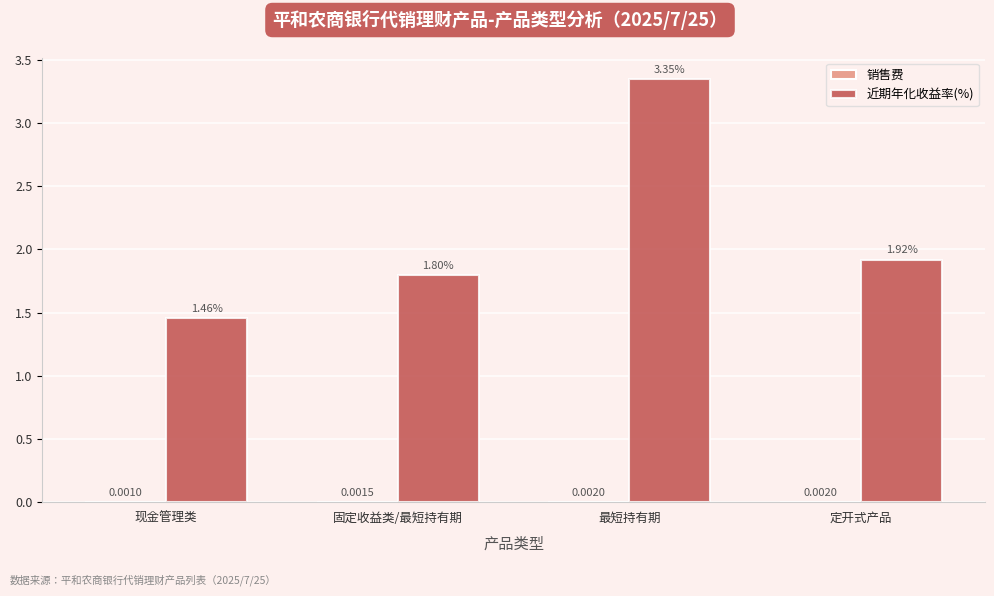

Are the bars horizontal?

No